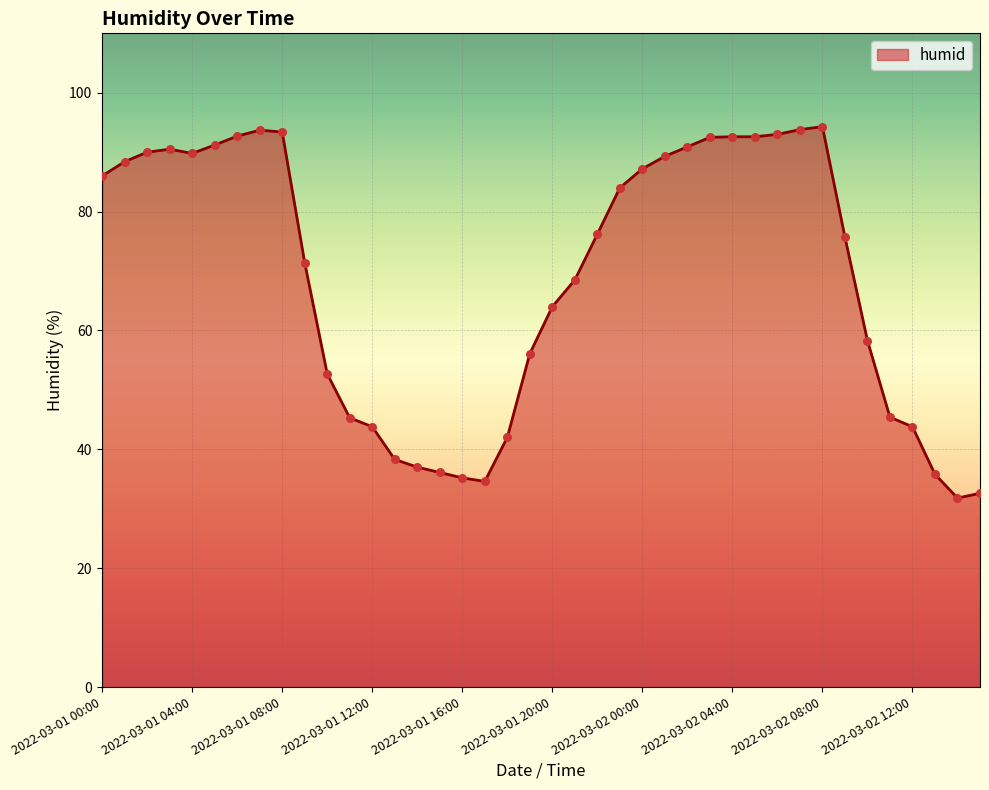

What is the maximum value shown in the chart?

94.3